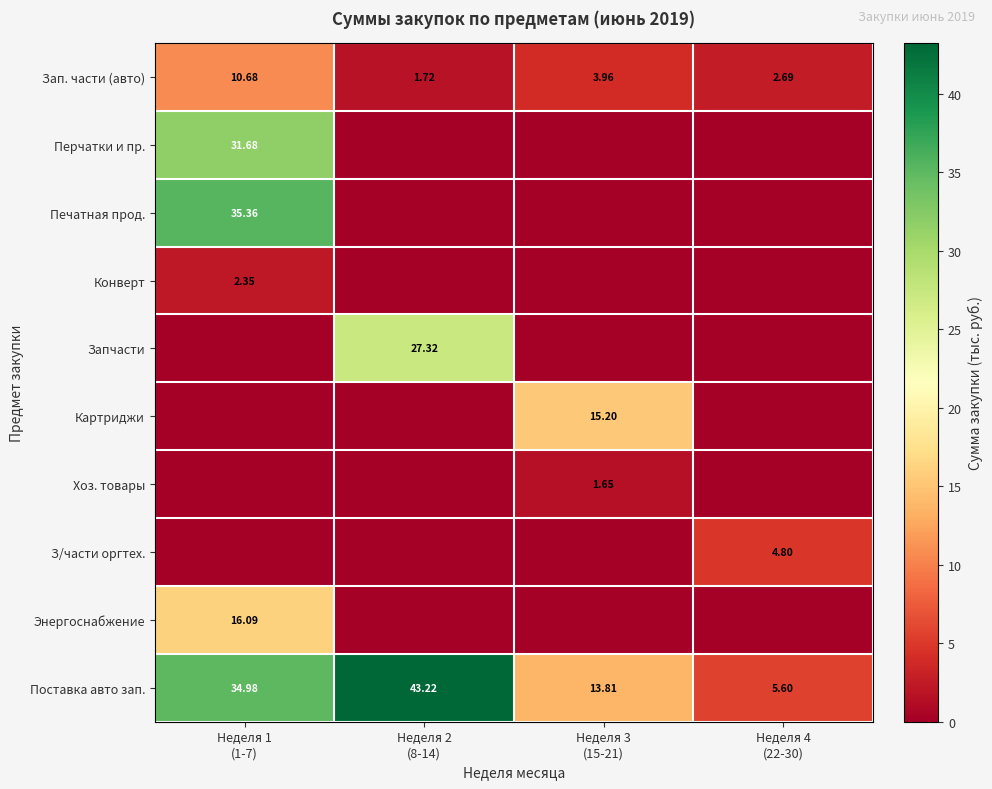

Count the number of categories in the chart.

4